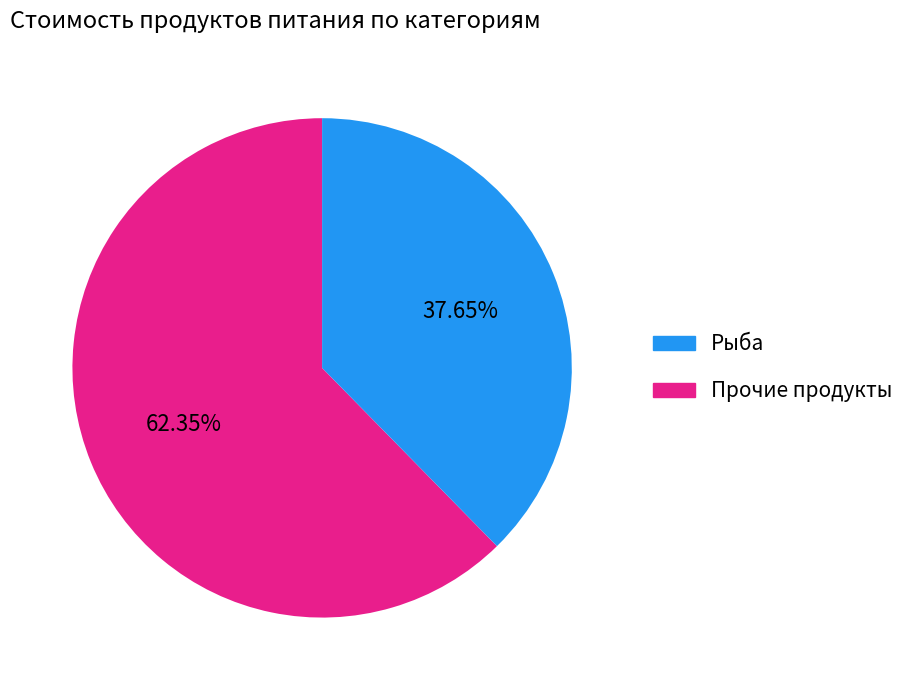

Does any single category account for the majority?

Yes